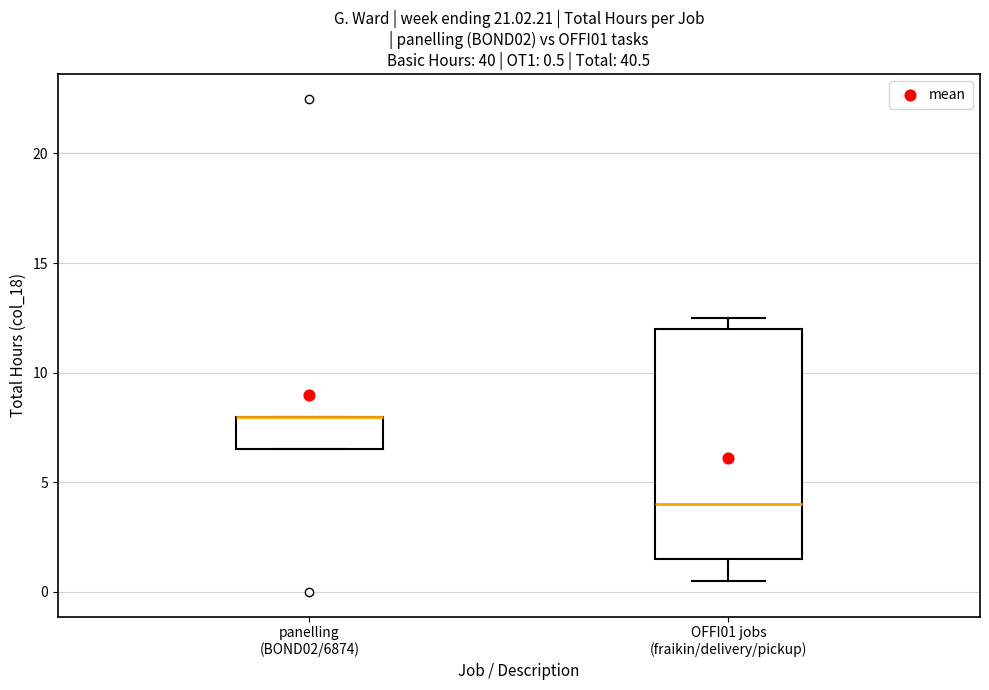

Which box is the tallest, from its lower edge to its upper edge?

OFFI01 jobs (fraikin/delivery/pickup)